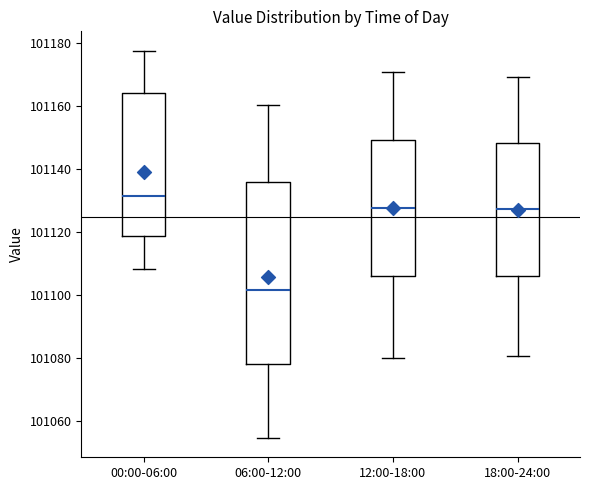

Reading left to right, read every box against the y-axis: the position of its median line, the range the box covers, and the ends of its whiskers. The values are not printed on the chart, so give them approximately, as read against the axis.

00:00-06:00: median 101132, box 101118 to 101164, whiskers 101108 to 101178
06:00-12:00: median 101102, box 101078 to 101136, whiskers 101054 to 101160
12:00-18:00: median 101128, box 101106 to 101150, whiskers 101080 to 101170
18:00-24:00: median 101128, box 101106 to 101148, whiskers 101080 to 101170